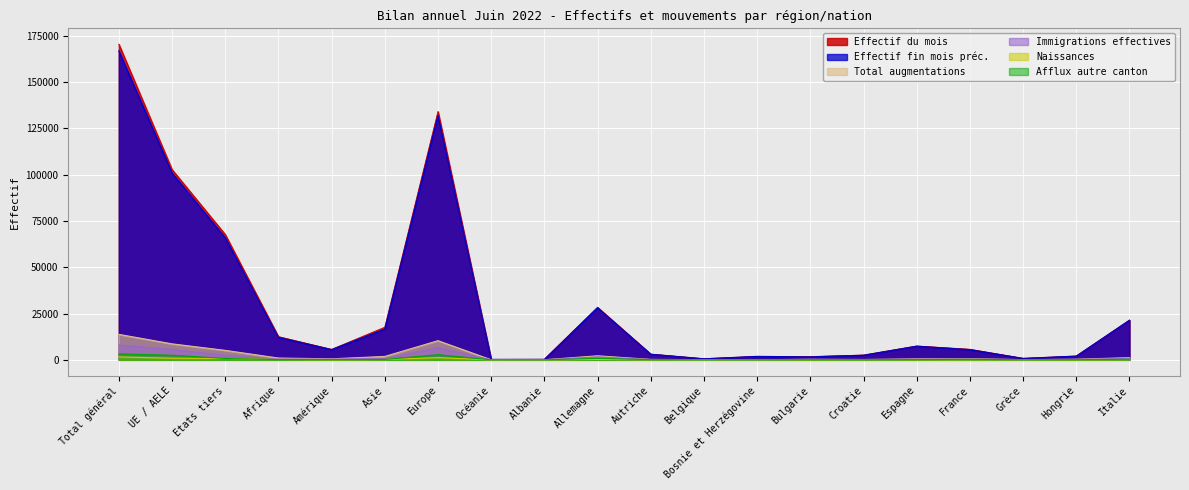

True or false: Total augmentations has a value of 185 at Croatie.

True